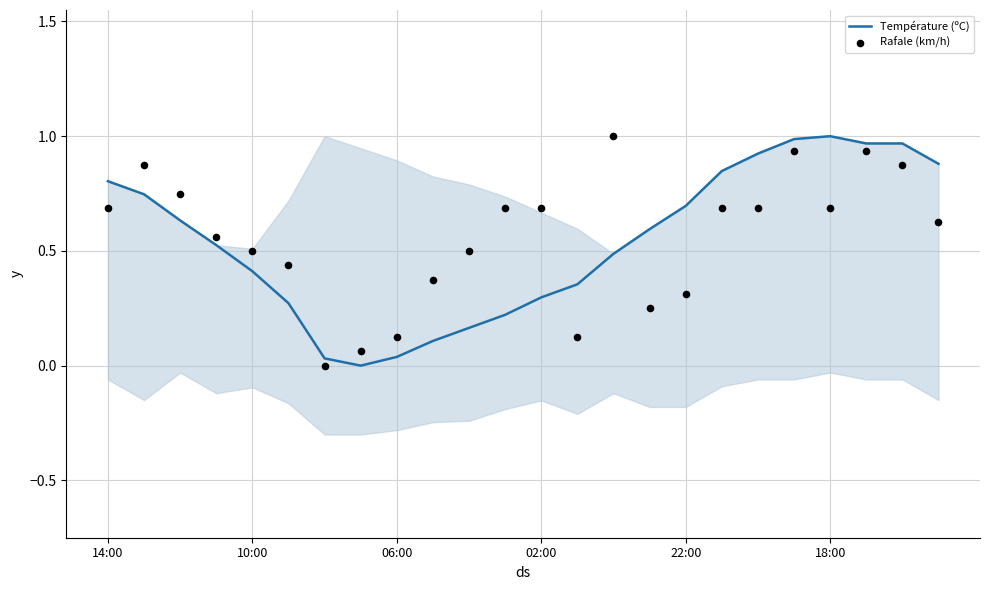

Is the value of Température (ºC) at 06:00 greater than the value of Rafale (km/h) at 11?

No